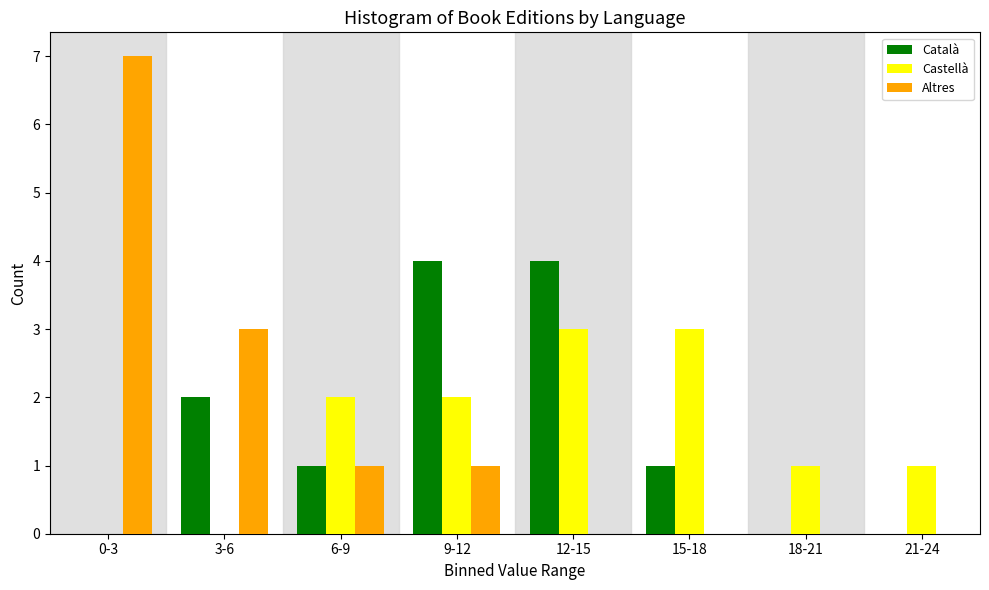

Reading left to right, extract all data points from this chart.

Català: 0-3=0	3-6=2	6-9=1	9-12=4	12-15=4	15-18=1	18-21=0	21-24=0
Castellà: 0-3=0	3-6=0	6-9=2	9-12=2	12-15=3	15-18=3	18-21=1	21-24=1
Altres: 0-3=7	3-6=3	6-9=1	9-12=1	12-15=0	15-18=0	18-21=0	21-24=0